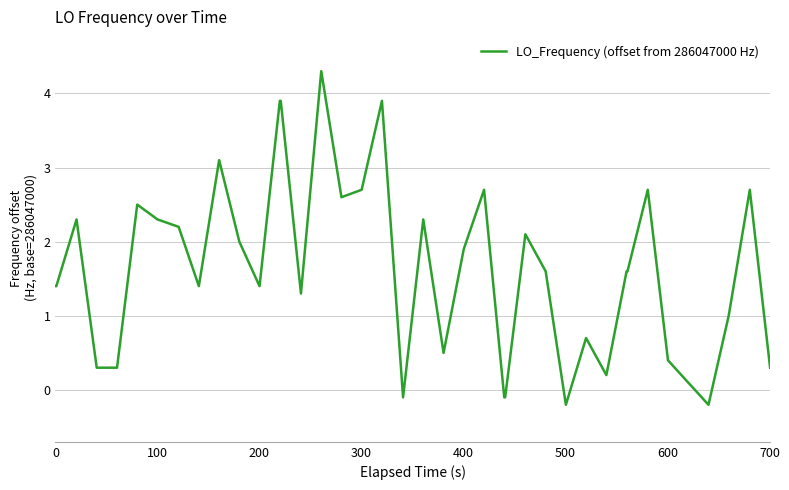

What is the difference between the maximum and minimum values?

4.5